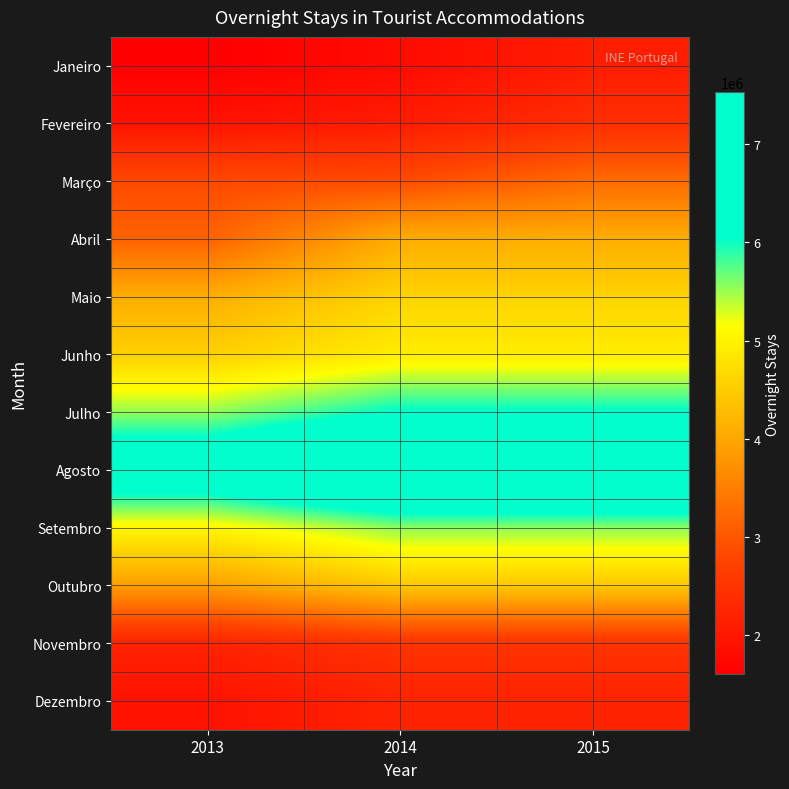

Reading left to right, what are all the values shown in this chart?

Janeiro: 2013=1601999	2014=1803000	2015=2103491
Fevereiro: 2013=1937480	2014=2087148	2015=2401411
Março: 2013=2846646	2014=2873784	2015=3268660
Abril: 2013=3153348	2014=4082787	2015=4082787
Maio: 2013=4092566	2014=4589634	2015=4589634
Junho: 2013=4543602	2014=4929008	2015=4929008
Julho: 2013=5529720	2014=6082371	2015=6082371
Agosto: 2013=6734910	2014=7526679	2015=7526679
Setembro: 2013=5041750	2014=5559327	2015=5559327
Outubro: 2013=3890969	2014=4435851	2015=4435851
Novembro: 2013=2212100	2014=2484416	2015=2484416
Dezembro: 2013=1918624	2014=2216771	2015=2216771